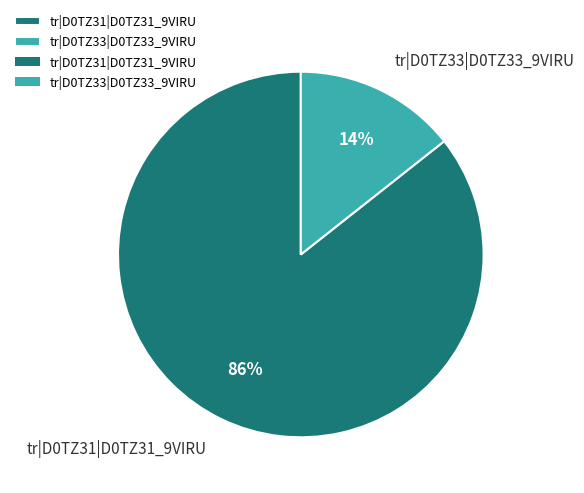

How many segments does this pie chart have?

2